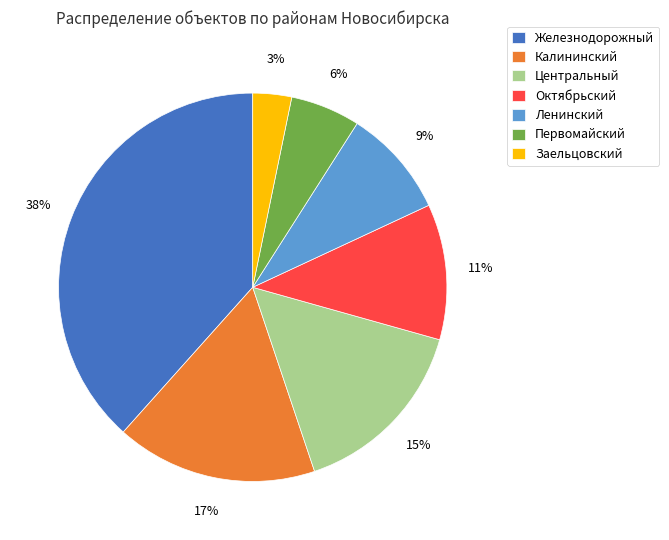

To the nearest percent, what is the difference between the largest and smallest slice percentages?

35%